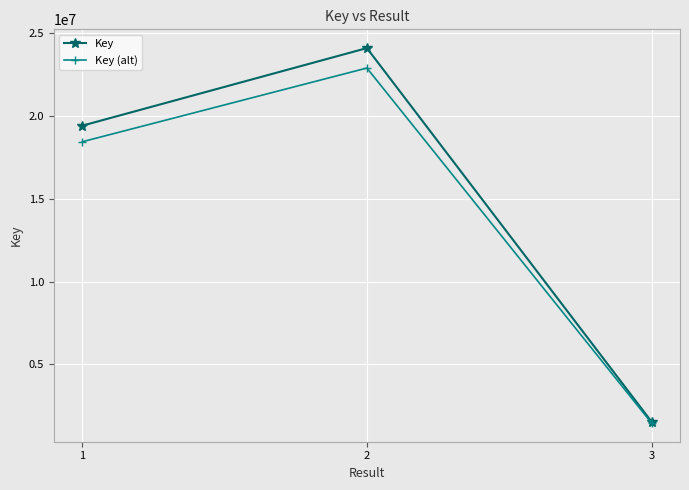

At which category is the sum across all series the highest?

2